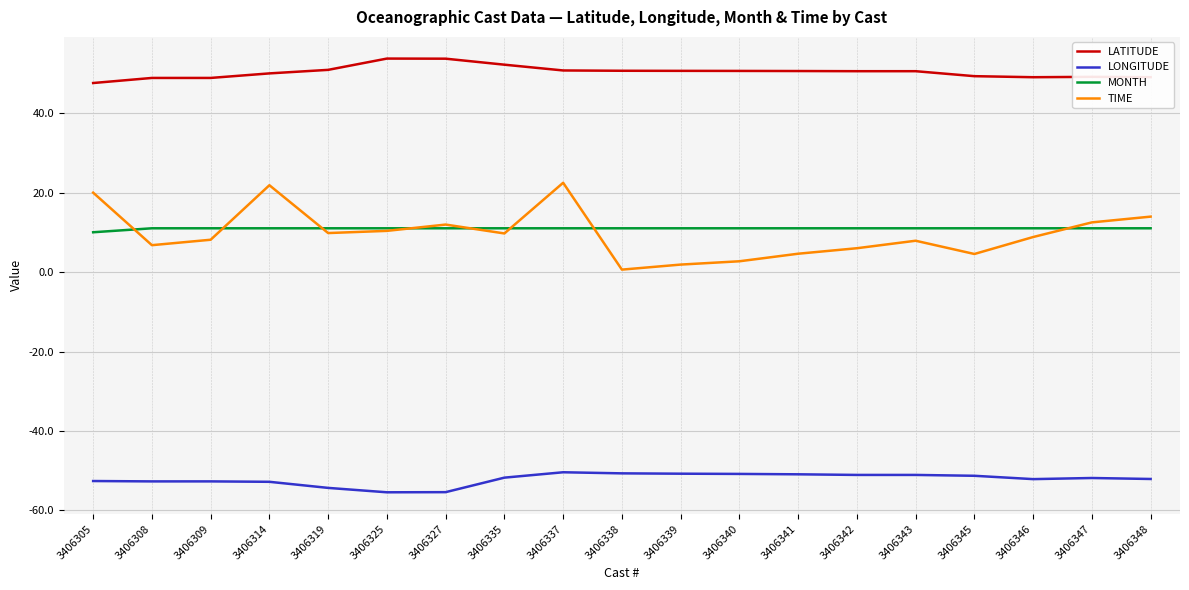

The LATITUDE series shows 78.4 at 3406342. True or false?

False